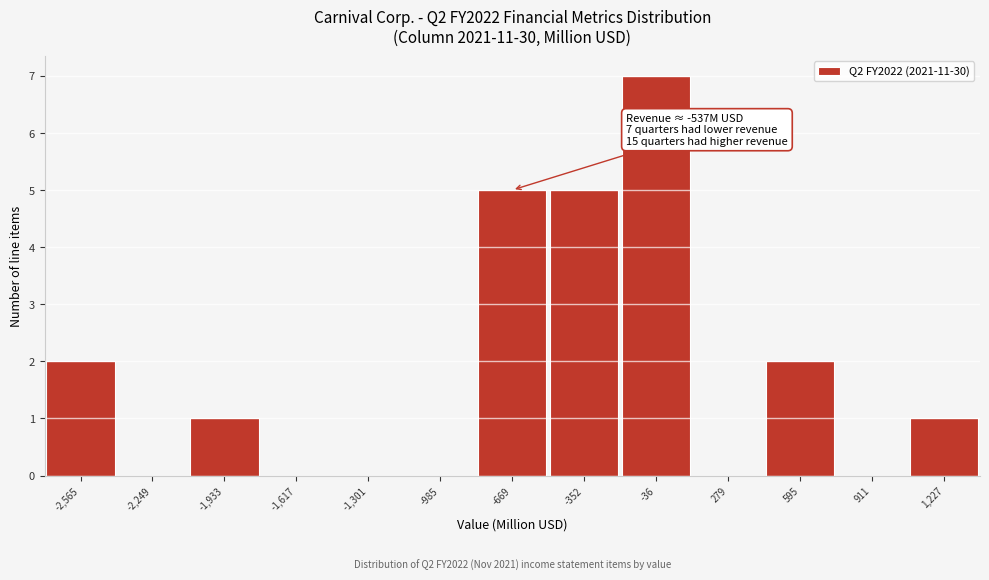

Over which range of the x-axis is the bar tallest?

-200 to 100